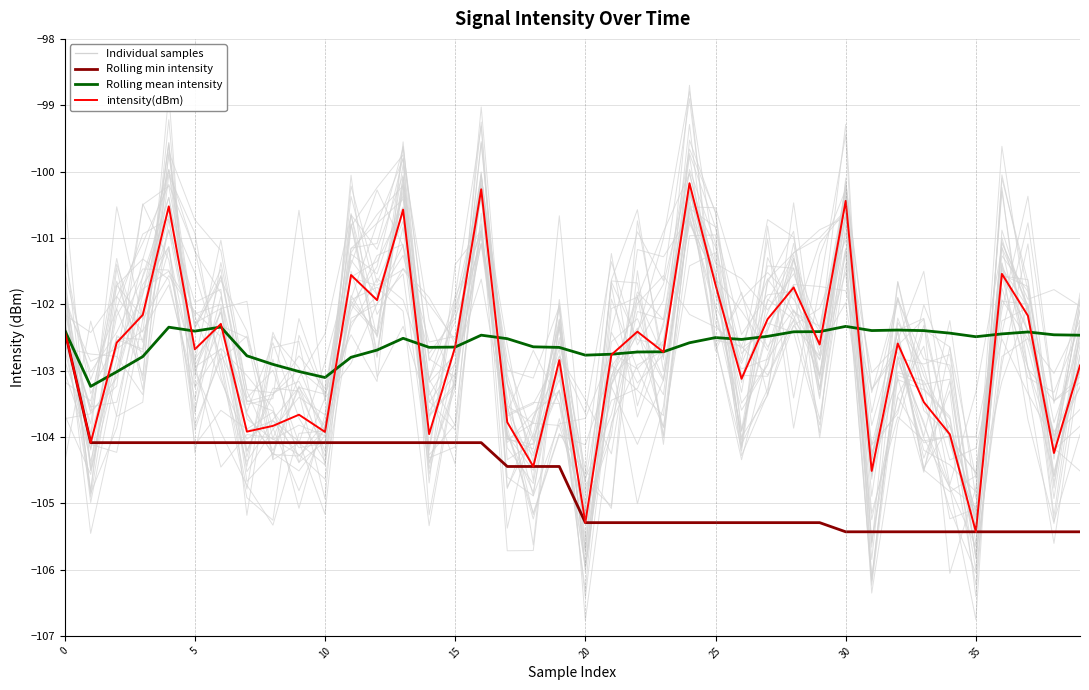

How many values in the intensity(dBm) series are below -102?

30